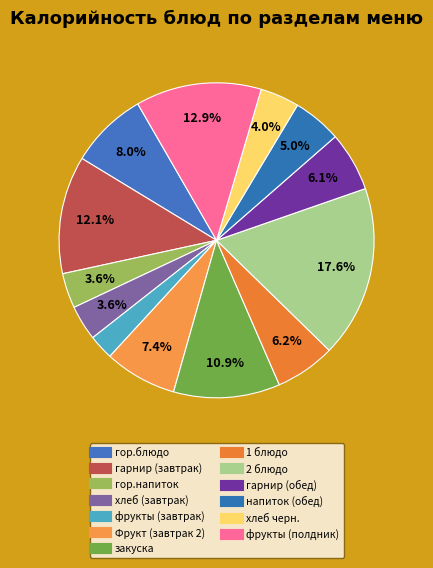

Which category has the biggest portion of the pie?

2 блюдо